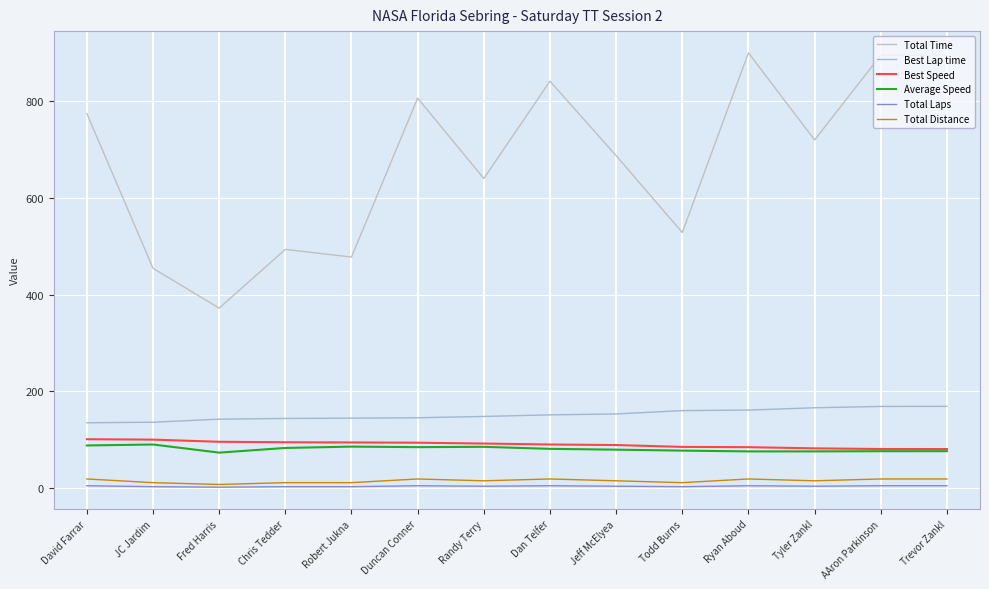

True or false: Total Distance and Total Time cross at least once.

False